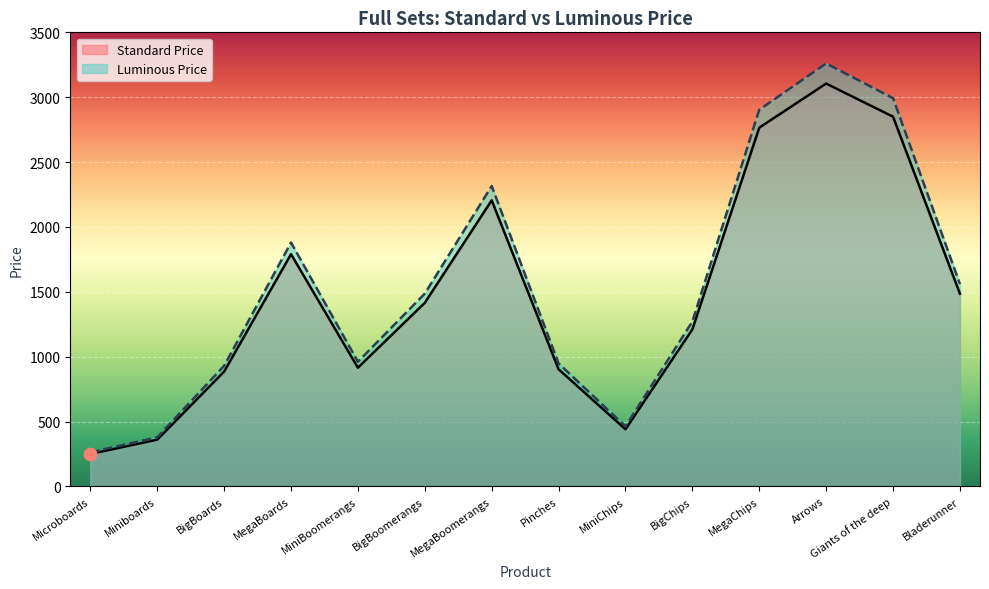

At how many categories does at least one series exceed 2667?

3